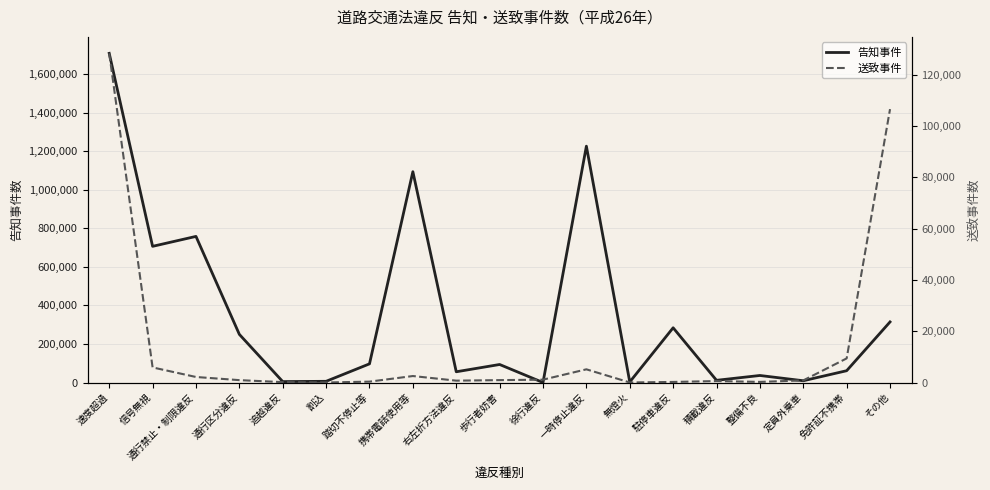

Which series has the largest total across all categories?

告知事件